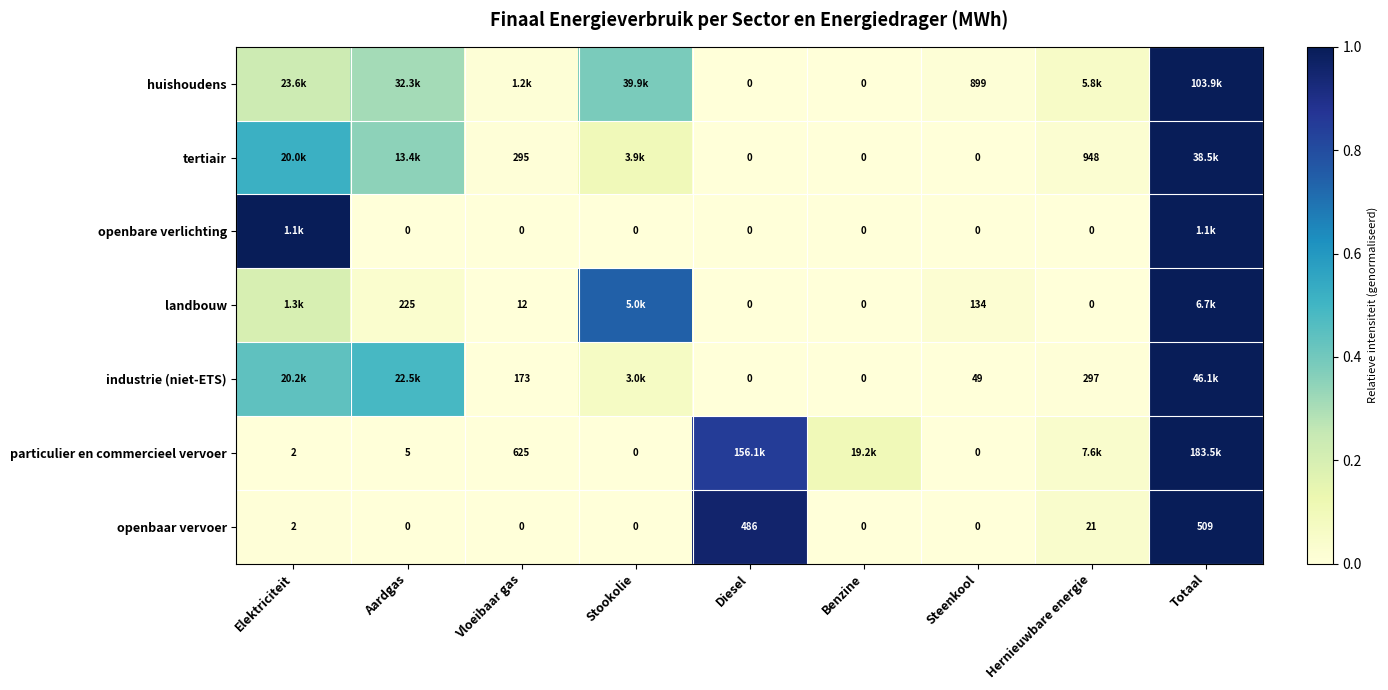

Which label corresponds to the smallest value in the chart?

Diesel